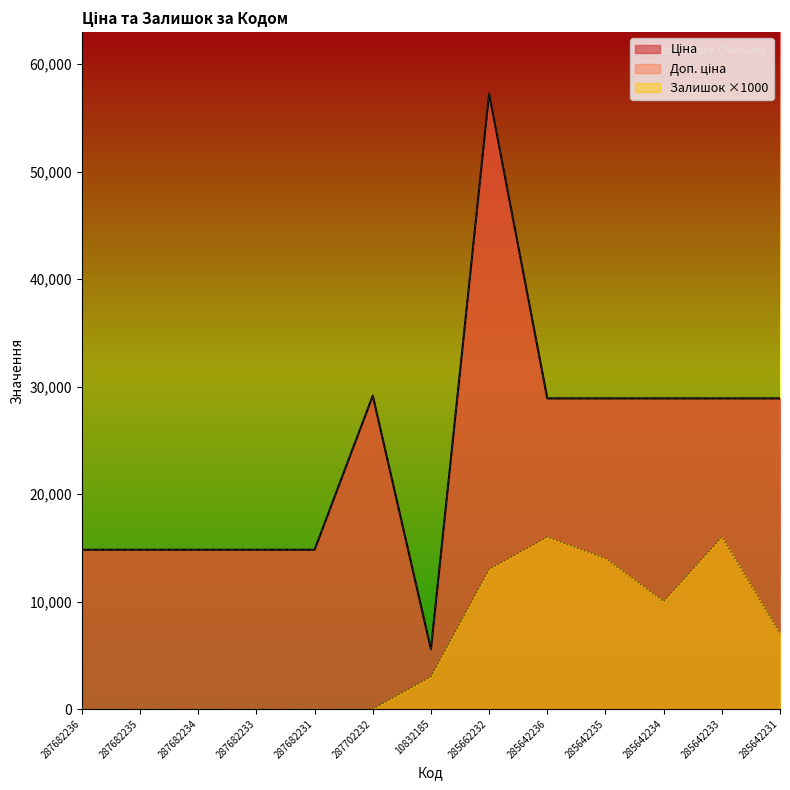

What position from the left is 285642236?

9